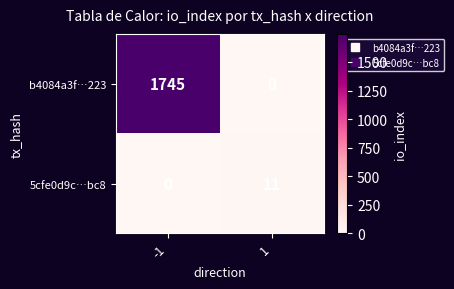

Which series changed the most between -1 and 1?

b4084a3f…223